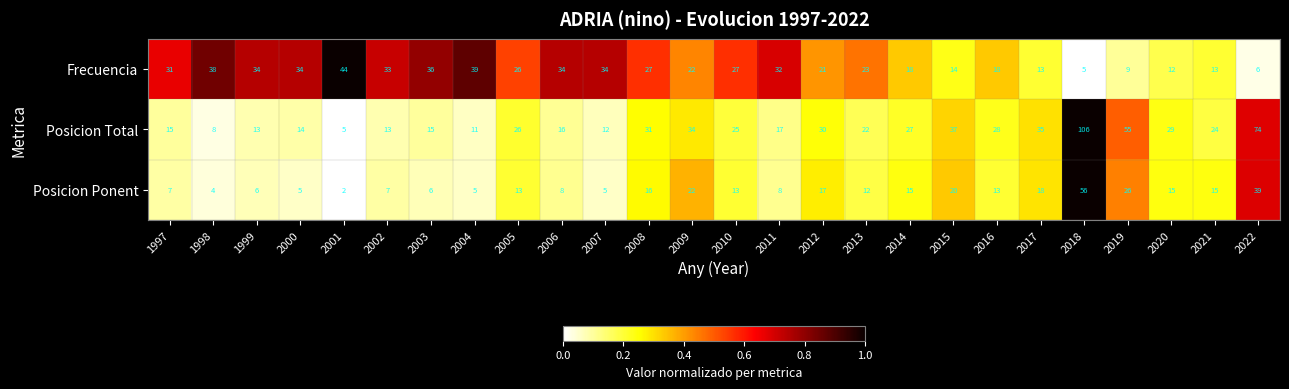

What is the lowest value of the Frecuencia series?

5